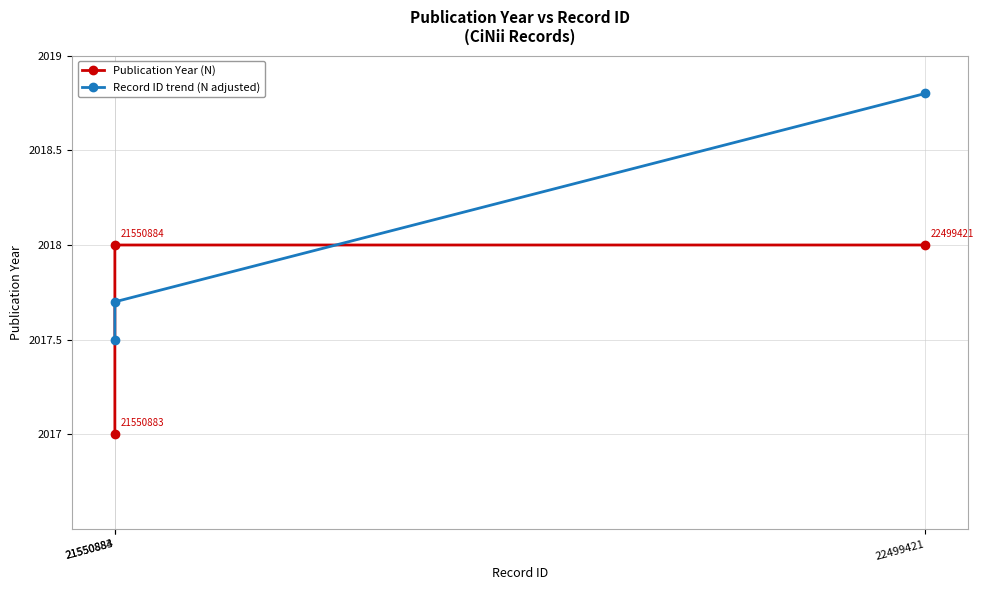

Rank the series by their average value, from highest to lowest.

Record ID trend (N adjusted), Publication Year (N)